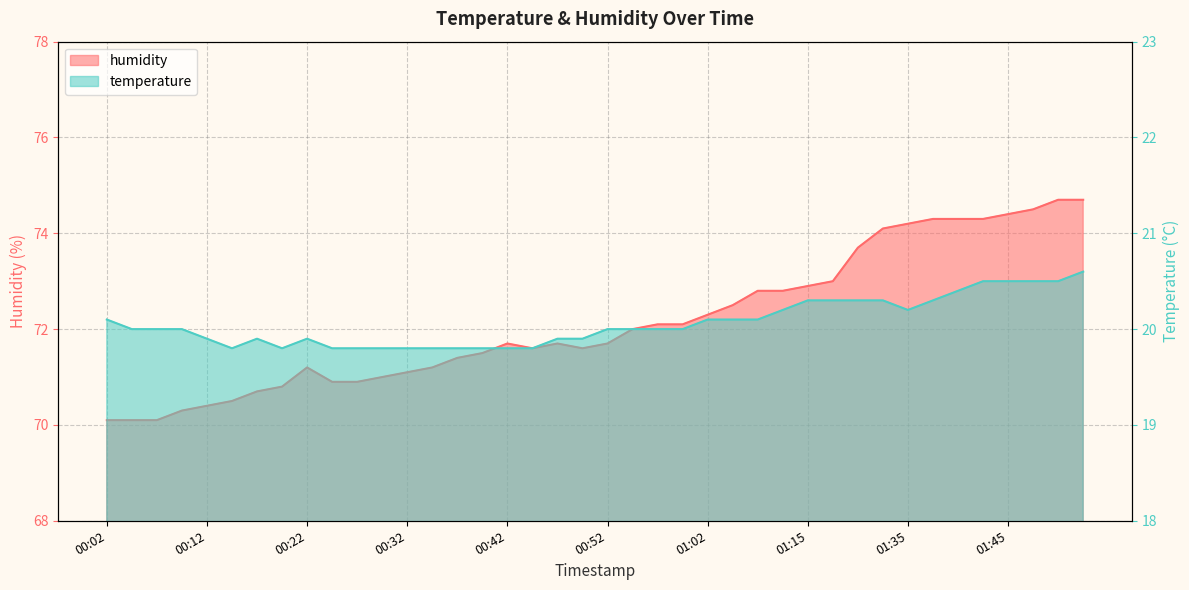

What is the difference between the second highest and minimum values in the temperature series?

0.7